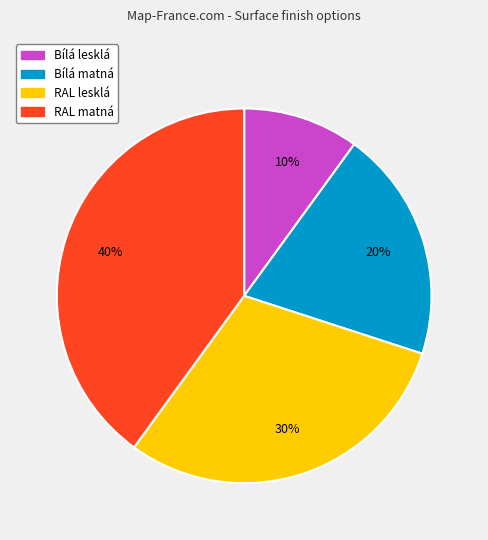

How many segments does this pie chart have?

4